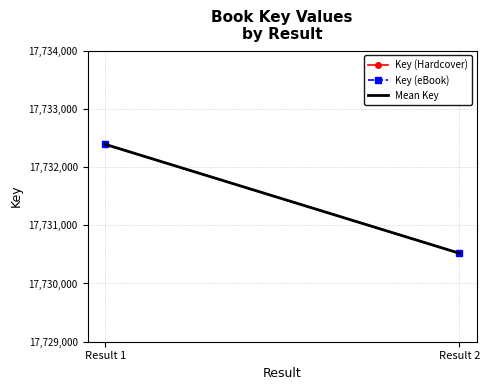

The value of Mean Key at Result 1 is 17732389. True or false?

True